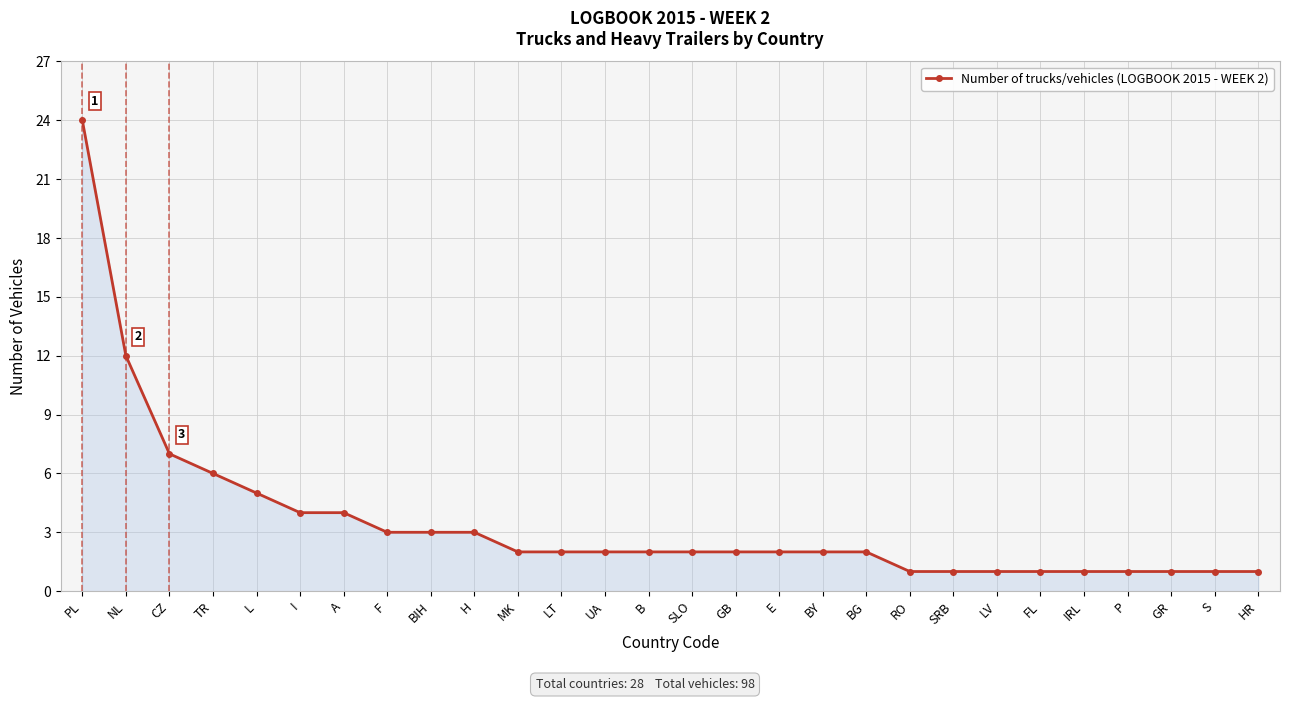

What is the label of the 6th point from the left?

I